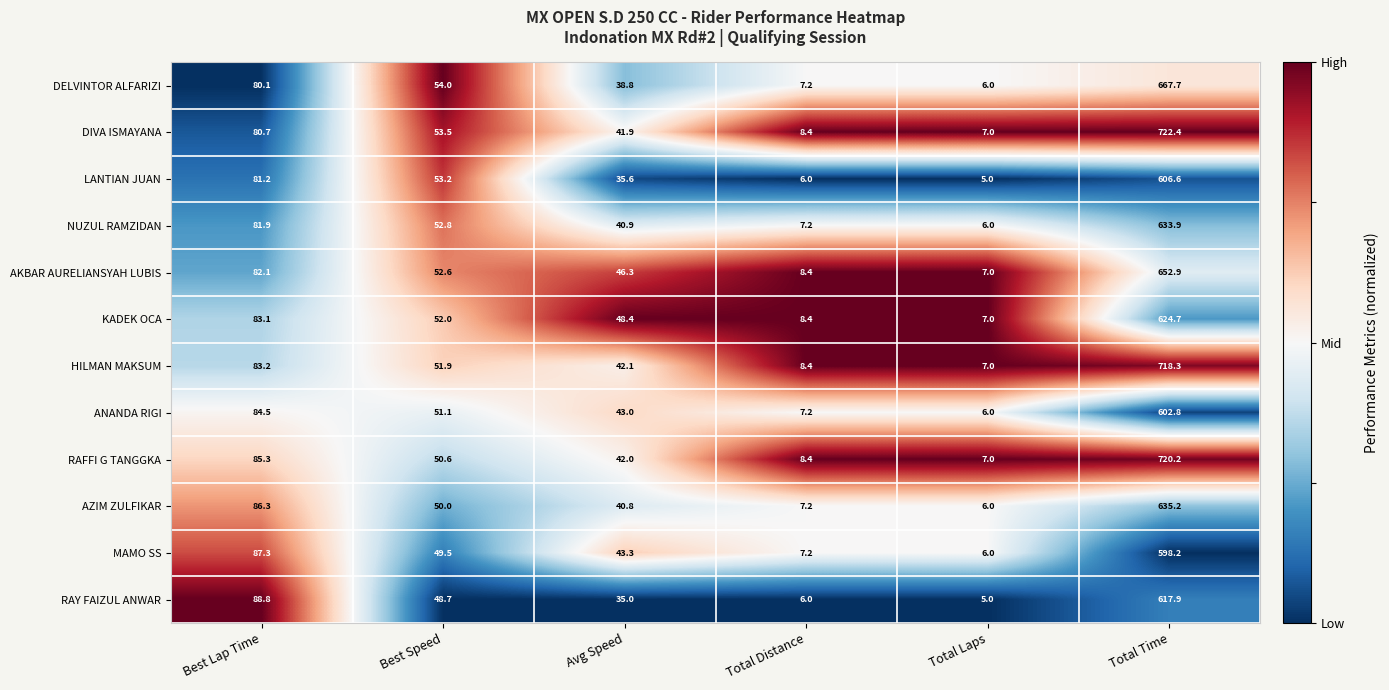

The NUZUL RAMZIDAN series shows 923.4 at Total Time. True or false?

False